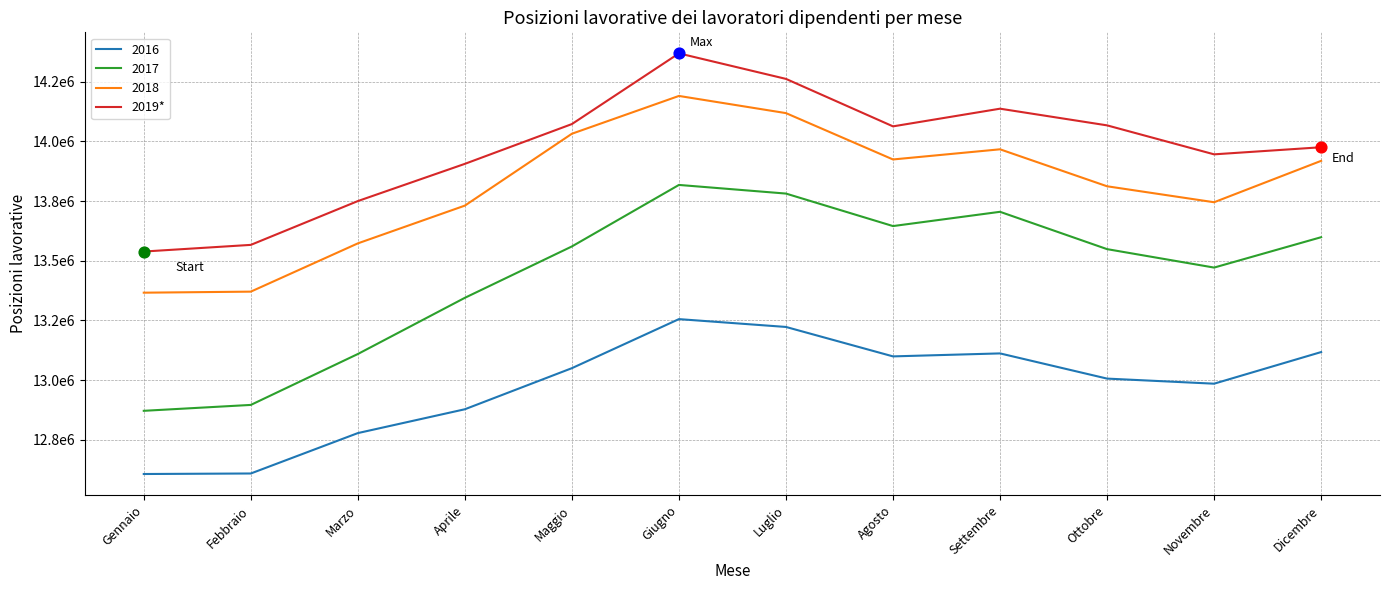

Does the chart have visible grid lines?

Yes